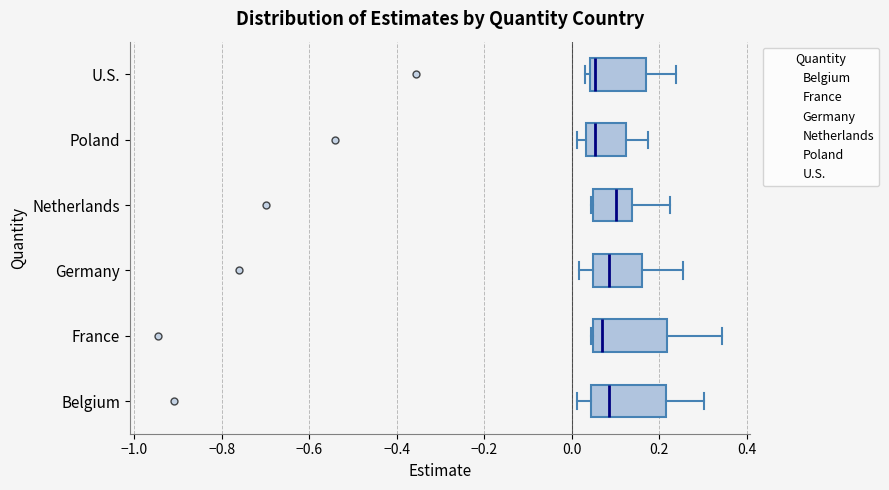

Reading bottom to top, read every box against the x-axis: the position of its median line, the range the box covers, and the ends of its whiskers. The values are not printed on the chart, so give them approximately, as read against the axis.

Belgium: median 0.08, box 0.04 to 0.22, whiskers 0.02 to 0.30
France: median 0.06, box 0.04 to 0.22, whiskers 0.04 to 0.34
Germany: median 0.08, box 0.04 to 0.16, whiskers 0.02 to 0.26
Netherlands: median 0.10, box 0.04 to 0.14, whiskers 0.04 to 0.22
Poland: median 0.06, box 0.04 to 0.12, whiskers 0.02 to 0.18
U.S.: median 0.06, box 0.04 to 0.16, whiskers 0.04 (just left of the box's left edge) to 0.24